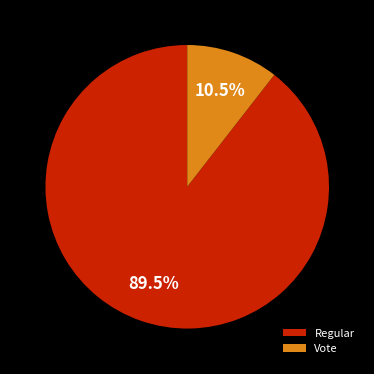

Which slice is the largest?

Regular